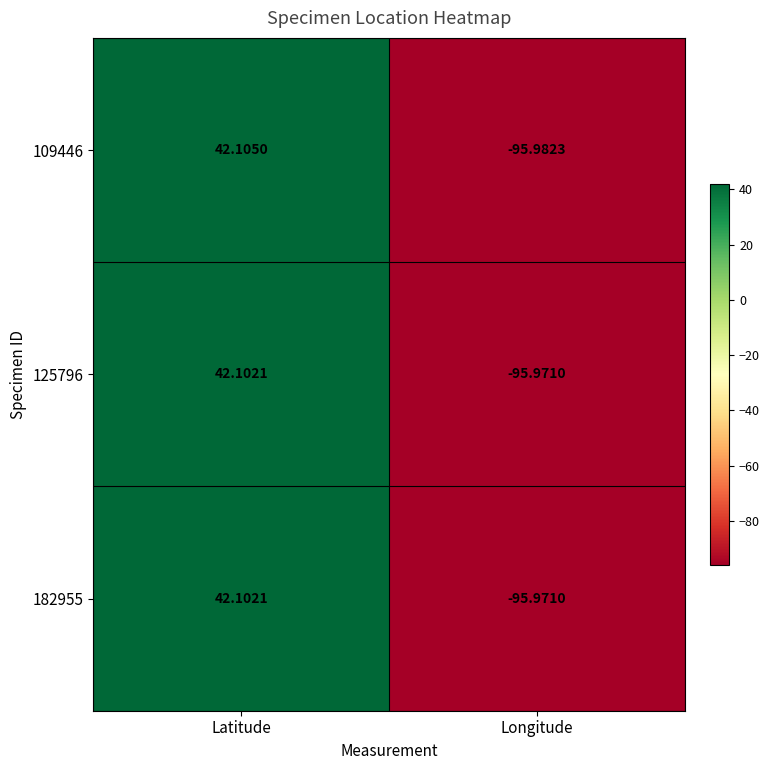

Is the value of 109446 at Longitude greater than the value of 182955 at Latitude?

No